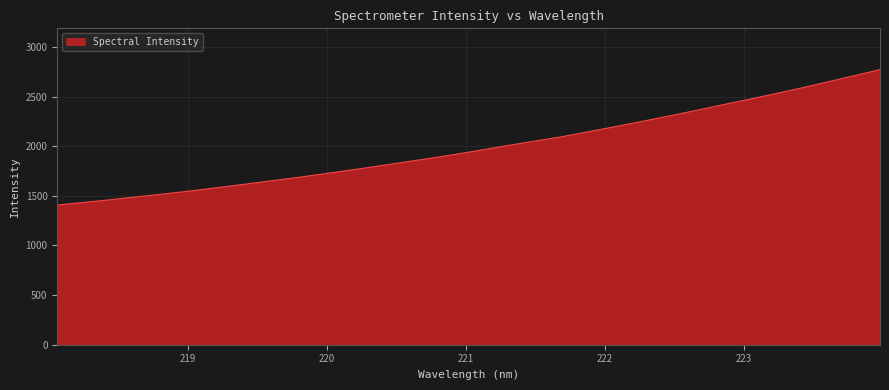

What is the smallest value displayed?

1407.4